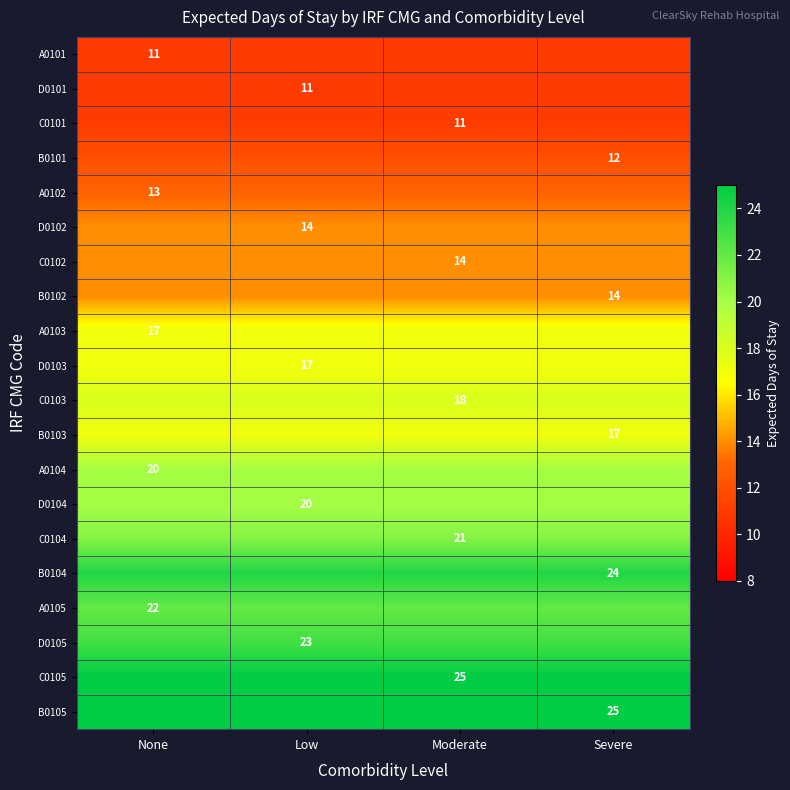

What is the greatest value displayed?

25